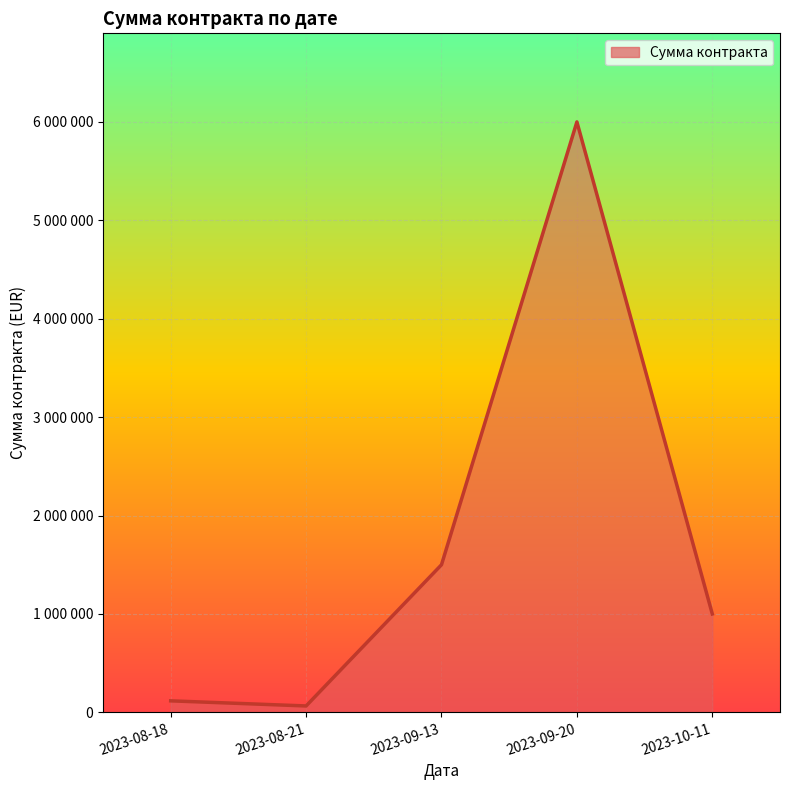

What is the smallest value displayed?

65000